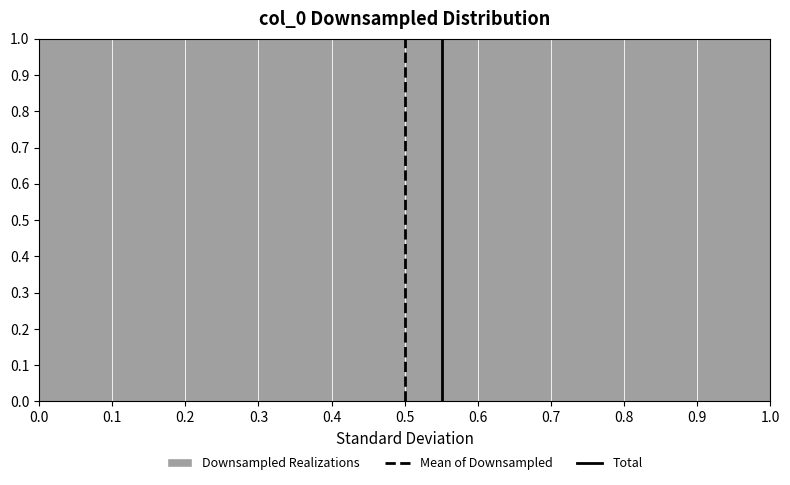

Reading left to right, transcribe this chart: for each bar, give the range it covers on the x-axis and its height. The values are not printed on the chart, so give them approximately, as read against the axis.

0.0 to 0.1: 1
0.1 to 0.2: 1
0.2 to 0.3: 1
0.3 to 0.4: 1
0.4 to 0.5: 1
0.5 to 0.6: 1
0.6 to 0.7: 1
0.7 to 0.8: 1
0.8 to 0.9: 1
0.9 to 1.0: 1